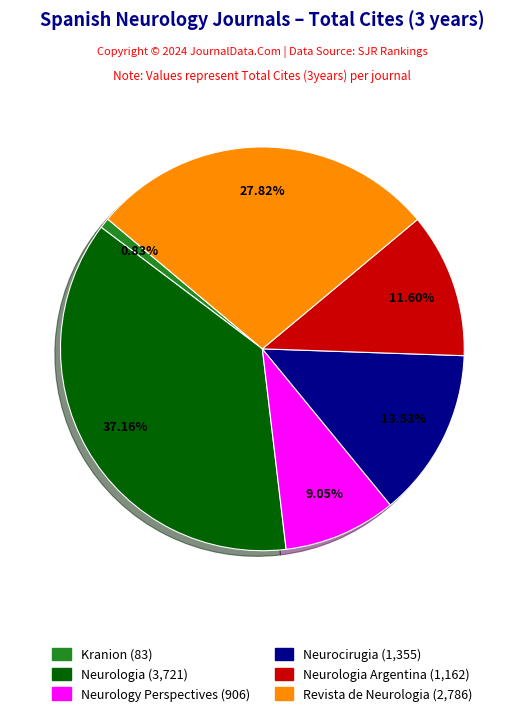

Does any single category account for the majority?

No